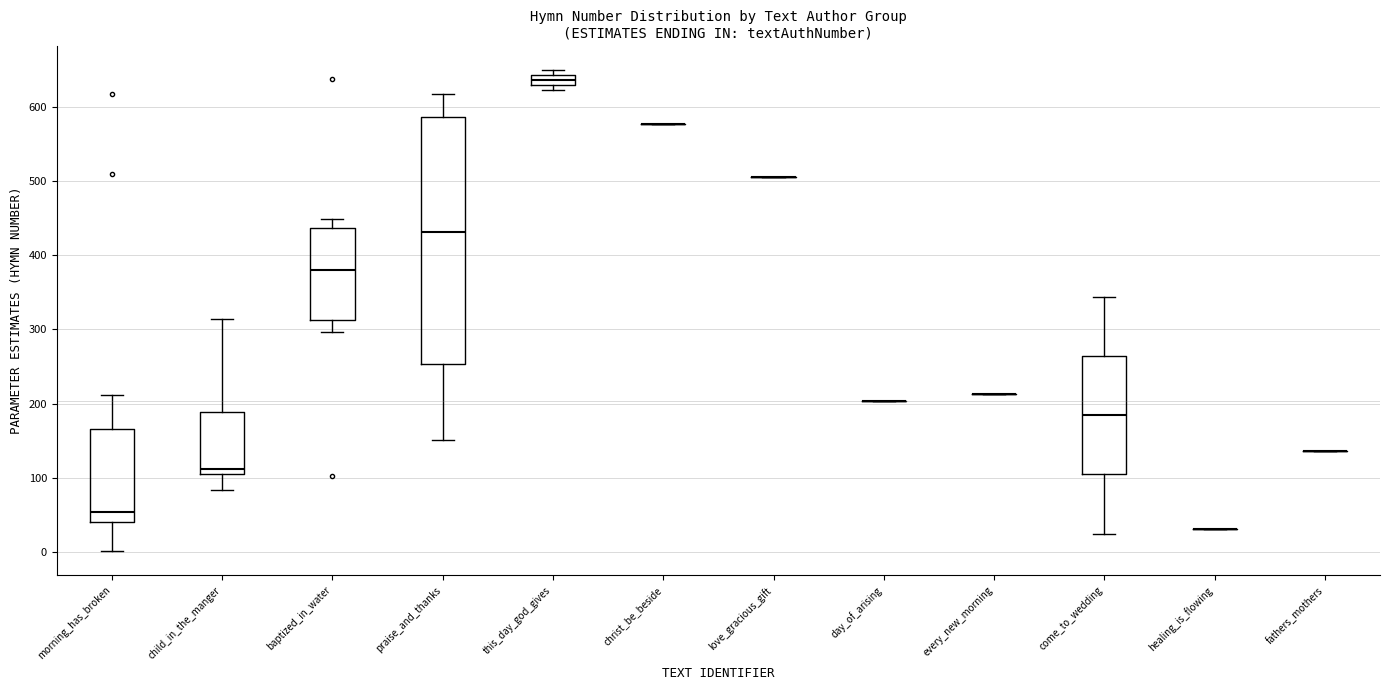

Which box is the tallest, from its lower edge to its upper edge?

praise_and_thanks